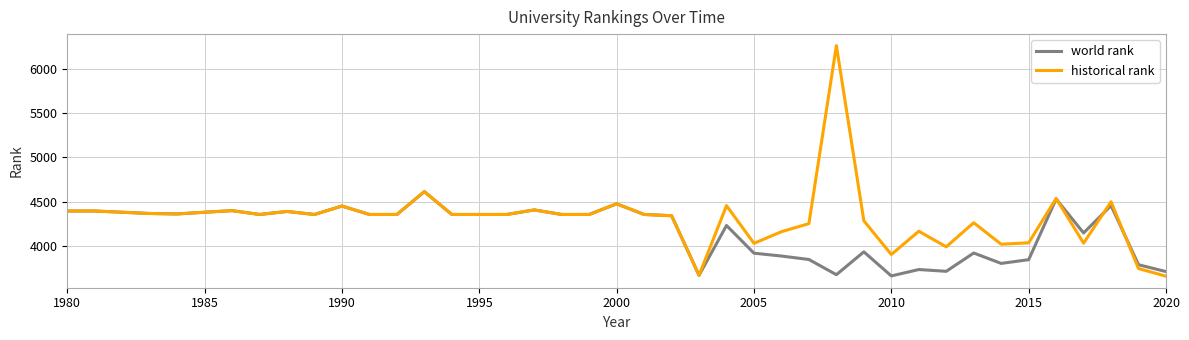

List the series in order of their overall mean, lowest first.

world rank, historical rank